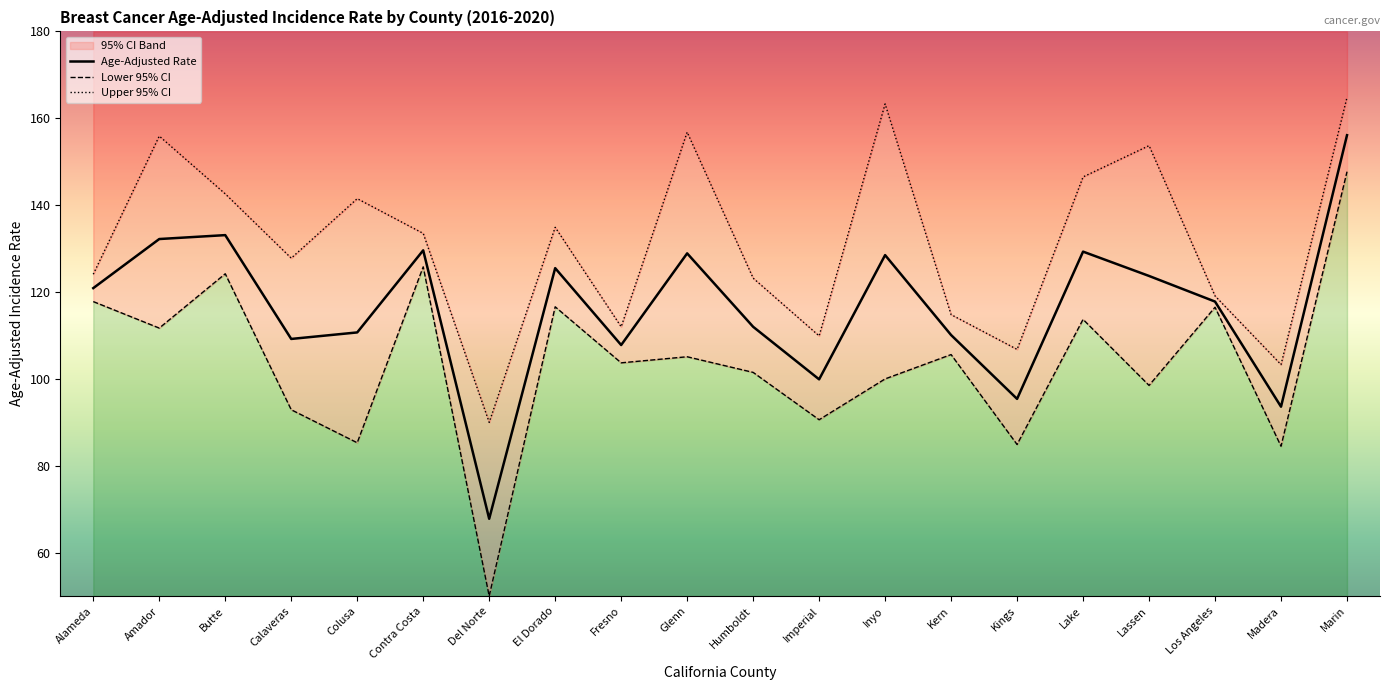

Rank the series by their average value, from lowest to highest.

Lower 95% CI, Age-Adjusted Rate, Upper 95% CI